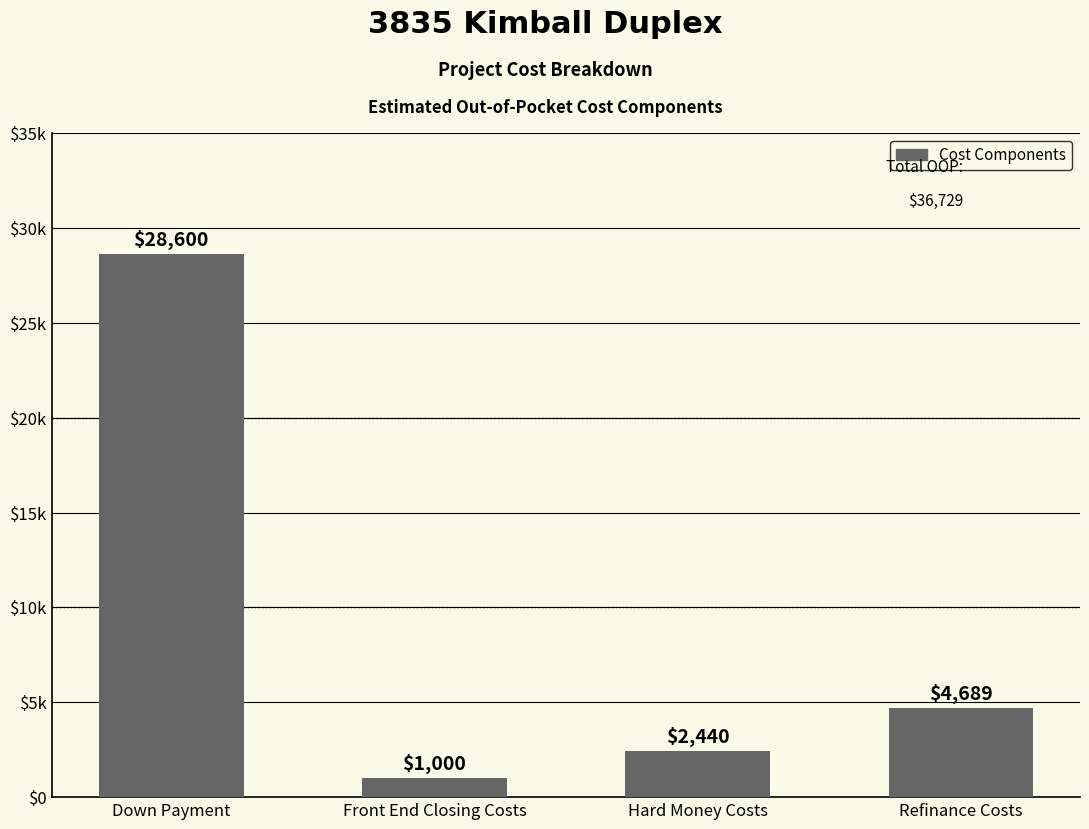

What is the approximate value at Front End Closing Costs, to the nearest 100?

1000